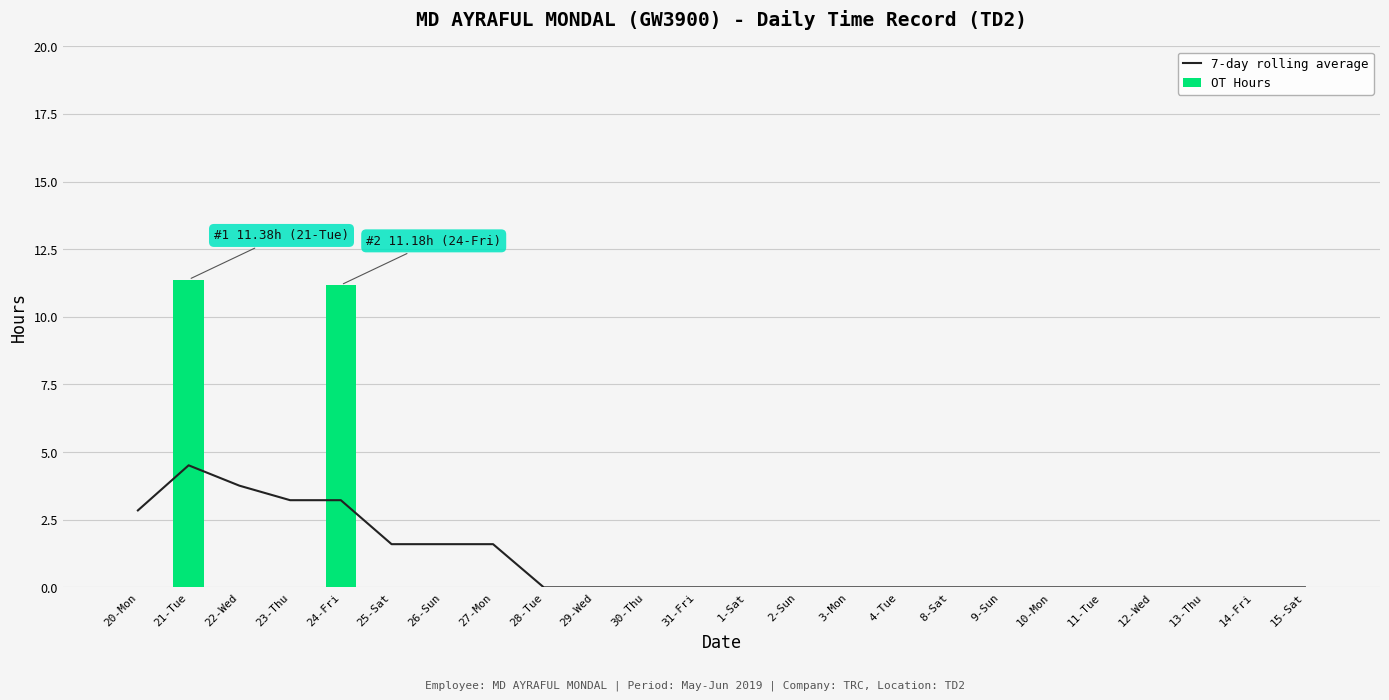

Where is 7-day rolling average nearest to the value 2?

25-Sat